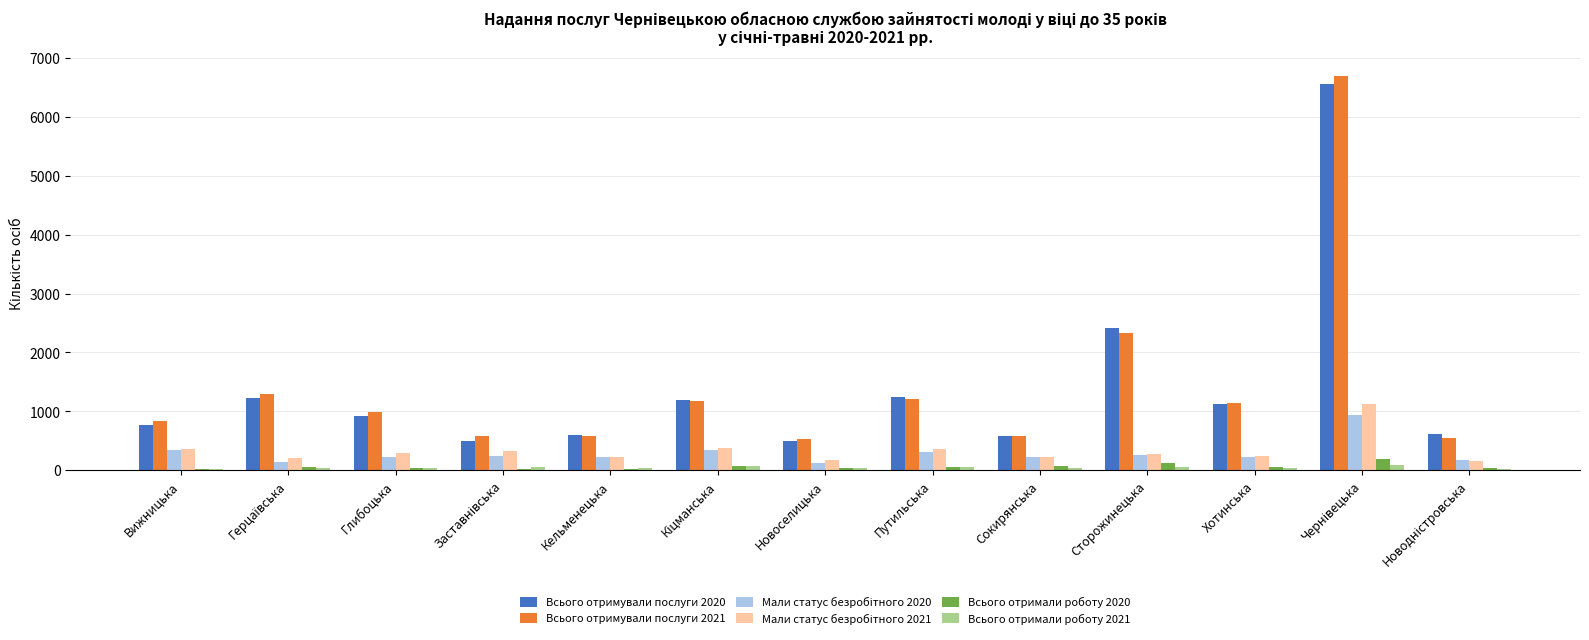

What is the highest value of the Всього отримували послуги 2020 series?

6546